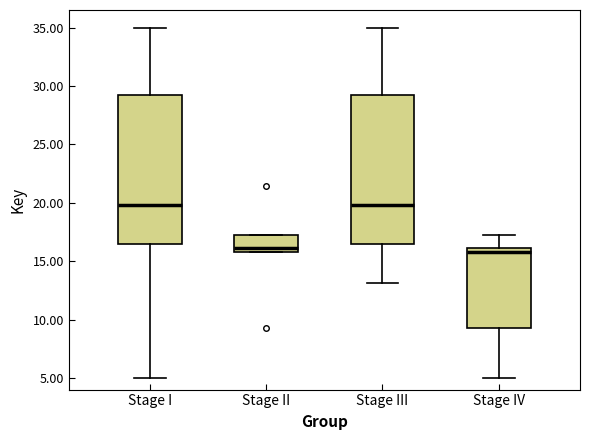

Reading left to right, read every box against the y-axis: the position of its median line, the range the box covers, and the ends of its whiskers. The values are not printed on the chart, so give them approximately, as read against the axis.

Stage I: median 20.0, box 16.5 to 29.0, whiskers 5.0 to 35.0
Stage II: median 16.0 (just above the box's lower edge), box 16.0 to 17.0, whiskers 16.0 to 17.0
Stage III: median 20.0, box 16.5 to 29.0, whiskers 13.0 to 35.0
Stage IV: median 16.0 (just below the box's upper edge), box 9.5 to 16.0, whiskers 5.0 to 17.0